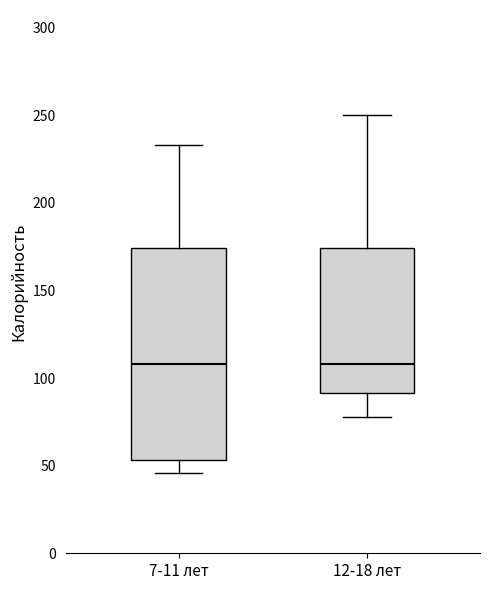

Comparing the boxes themselves (not the whiskers), which one is the tallest?

7-11 лет